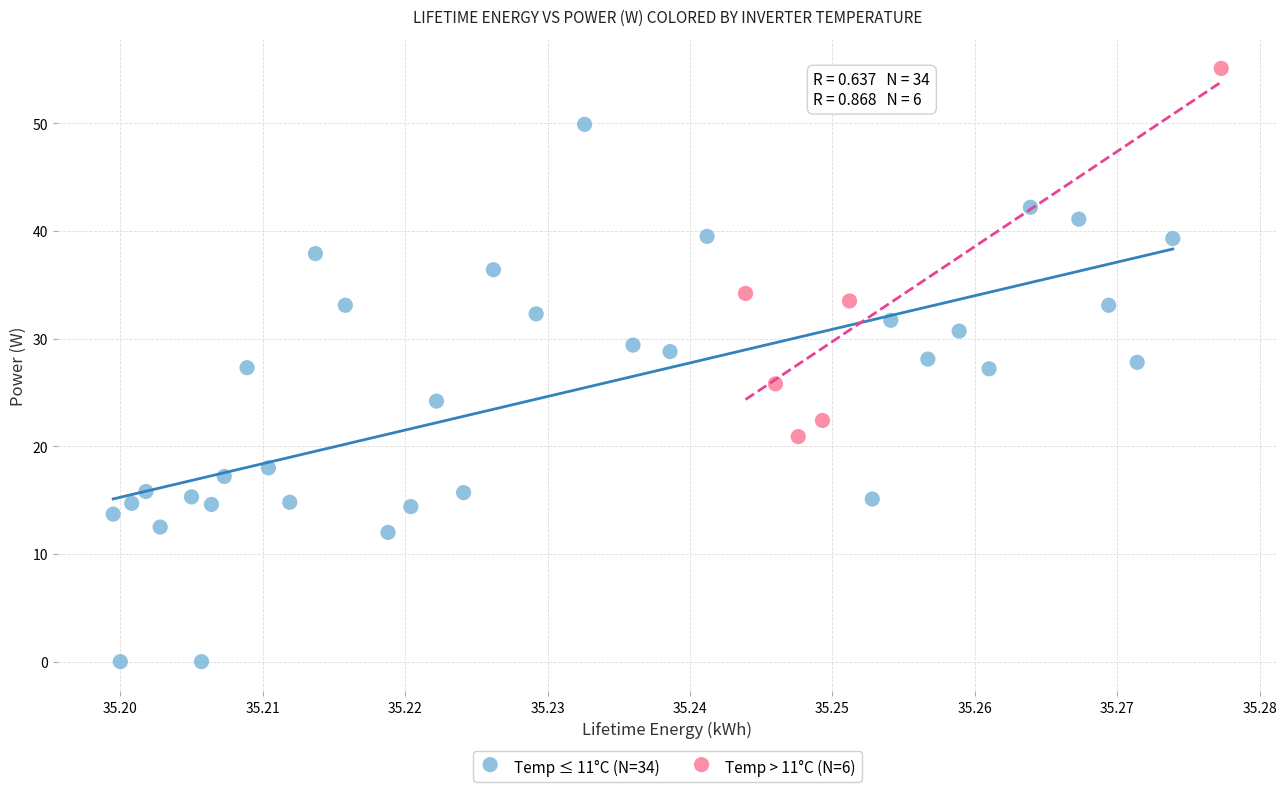

Which series has the widest spread of Y values?

Temp ≤ 11°C (N=34)